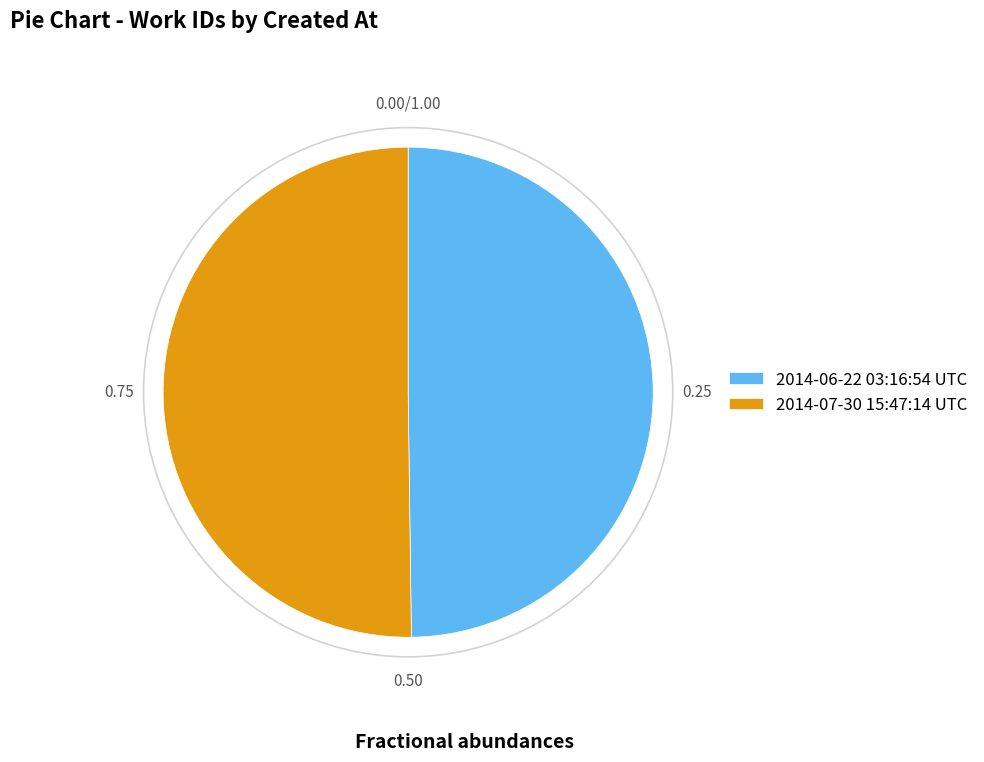

Is it true that 2014-06-22 03:16:54 UTC is 50% of the pie?

True